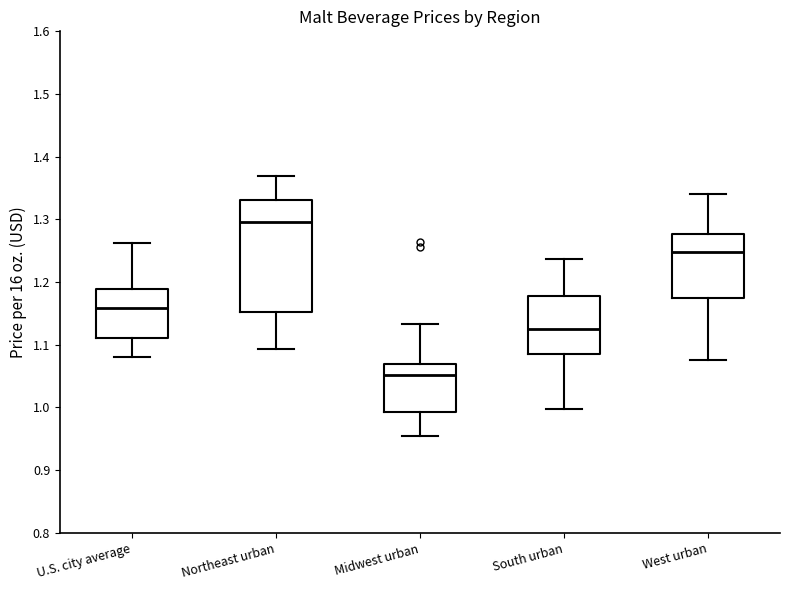

Reading left to right, transcribe this box plot: for each box, give where its median line is, the range the box spans, and where its two whiskers end, as read against the y-axis. The values are not printed on the chart, so give them approximately, as read against the axis.

U.S. city average: median 1.16, box 1.11 to 1.19, whiskers 1.08 to 1.26
Northeast urban: median 1.30, box 1.15 to 1.33, whiskers 1.09 to 1.37
Midwest urban: median 1.05, box 0.99 to 1.07, whiskers 0.95 to 1.13
South urban: median 1.13, box 1.09 to 1.18, whiskers 1.00 to 1.24
West urban: median 1.25, box 1.17 to 1.28, whiskers 1.08 to 1.34